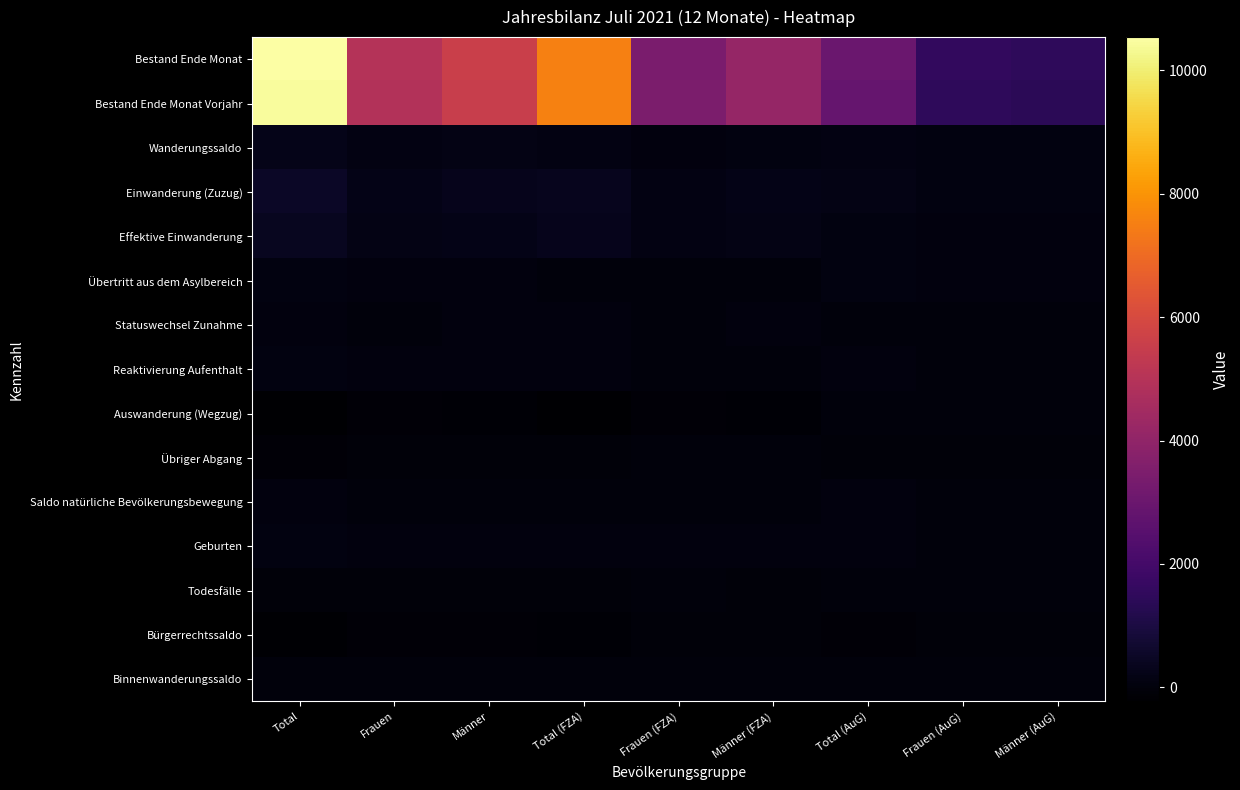

Which label corresponds to the smallest value in the chart?

Total